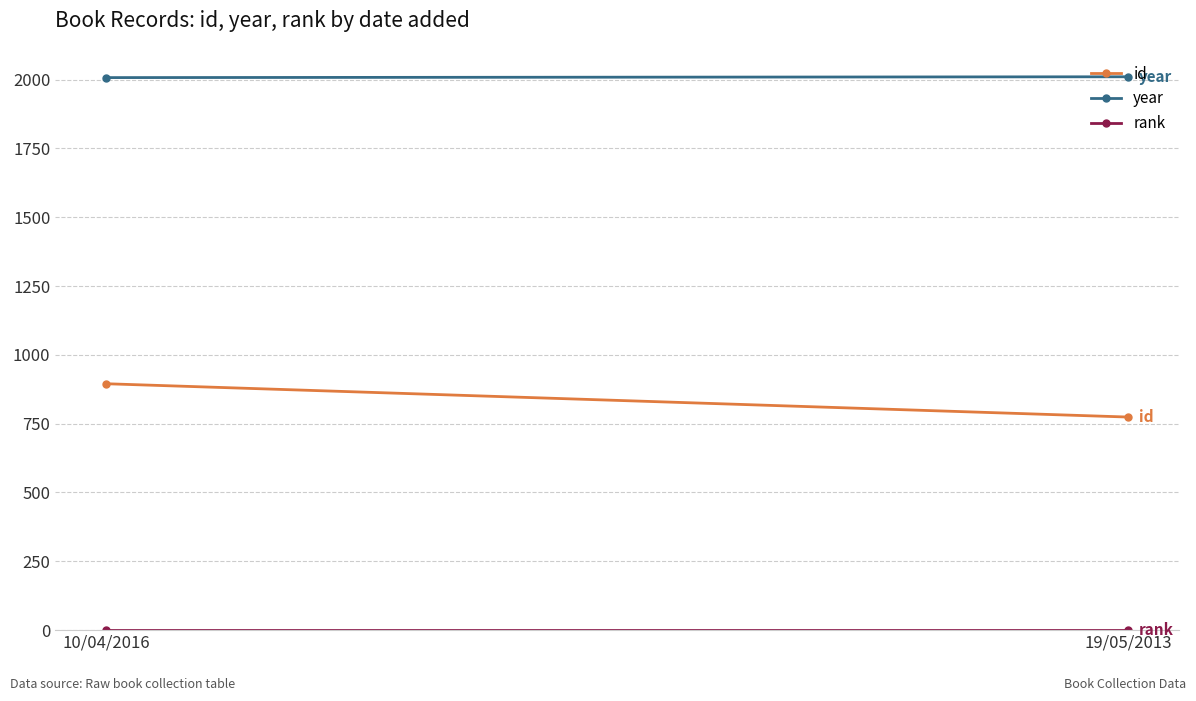

Is it true that rank equals 1 at 10/04/2016?

True